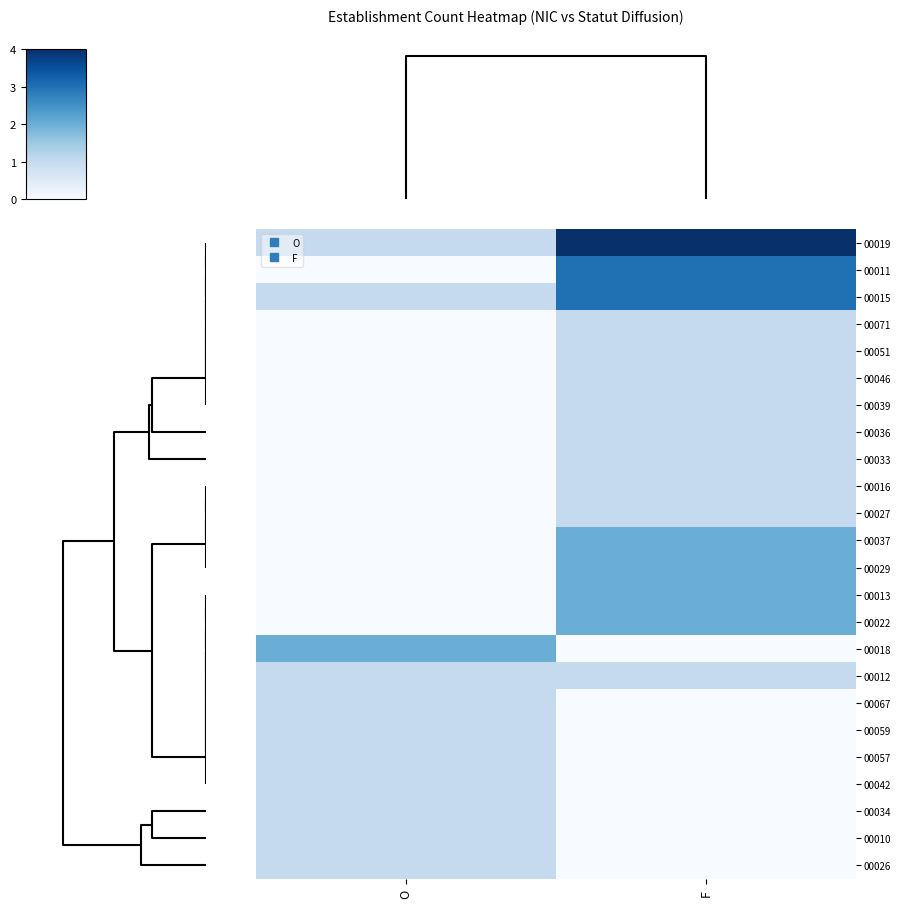

Which category has the highest value across all series?

F